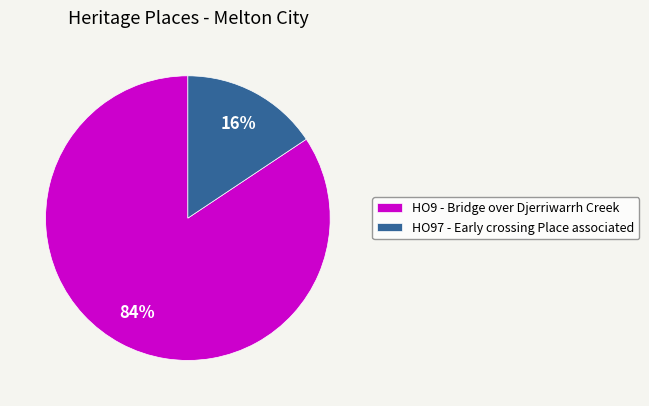

Between HO9 - Bridge over Djerriwarrh Creek and HO97 - Early crossing Place associated, which is larger?

HO9 - Bridge over Djerriwarrh Creek